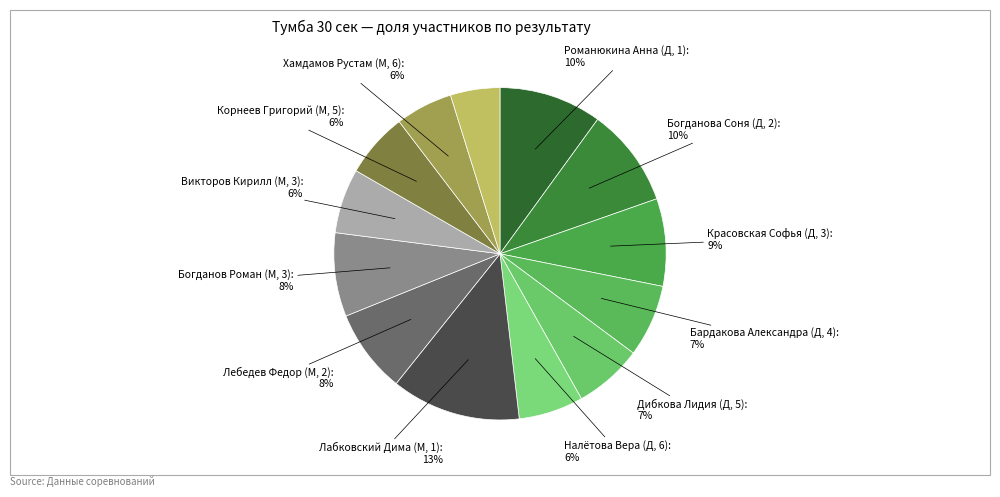

Rank the categories by value from highest to lowest.

Лабковский Дима (М, 1), Романюкина Анна (Д, 1), Богданова Соня (Д, 2), Красовская Софья (Д, 3), Лебедев Федор (М, 2), Богданов Роман (М, 3), Бардакова Александра (Д, 4), Дибкова Лидия (Д, 5), Налётова Вера (Д, 6), Викторов Кирилл (М, 3), Корнеев Григорий (М, 5), Хамдамов Рустам (М, 6), Лученков Сергей (М, 7)